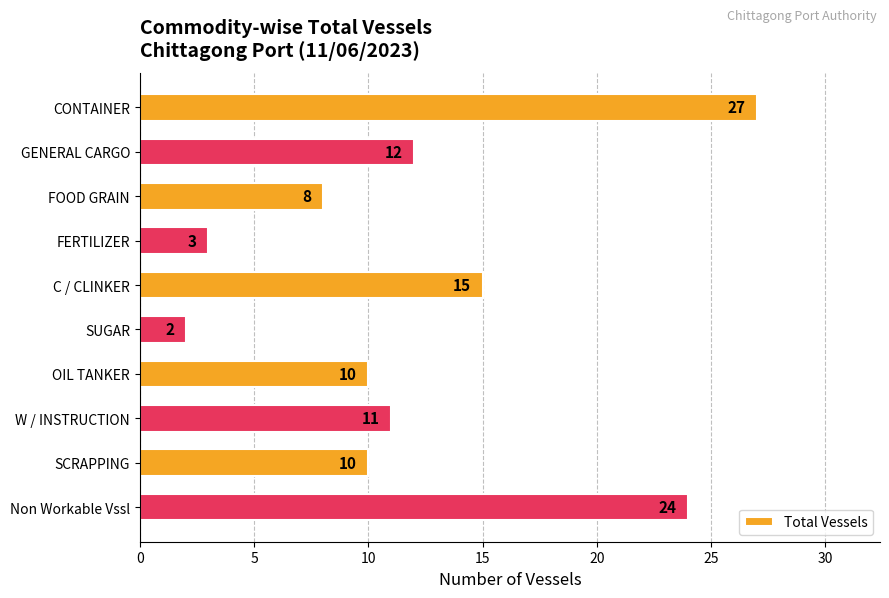

How many categories are shown in the chart?

10